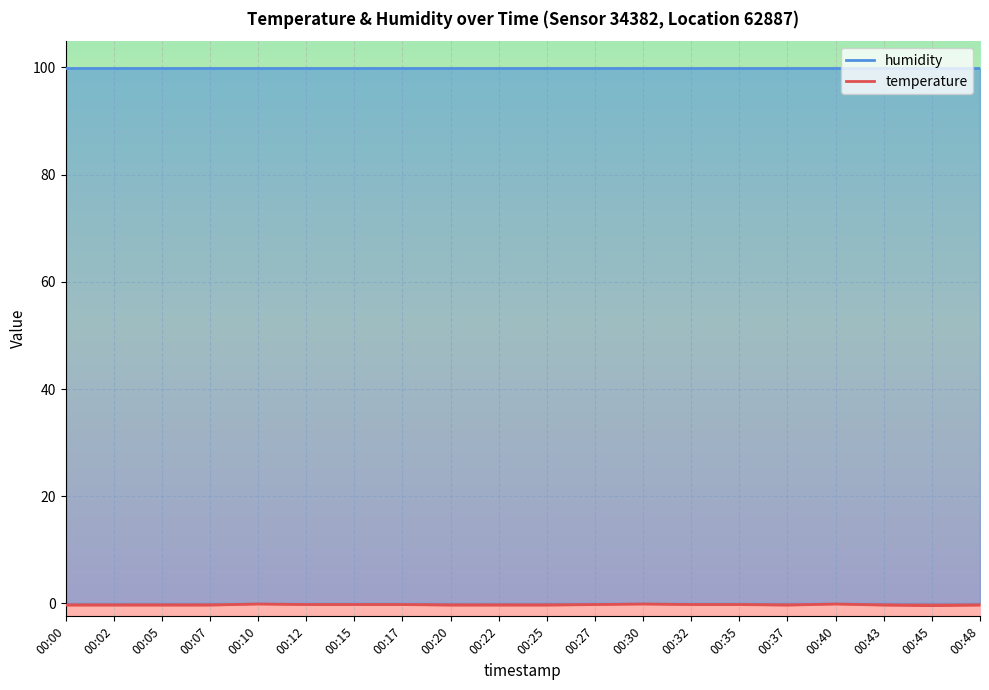

Which label corresponds to the smallest value in the chart?

00:45